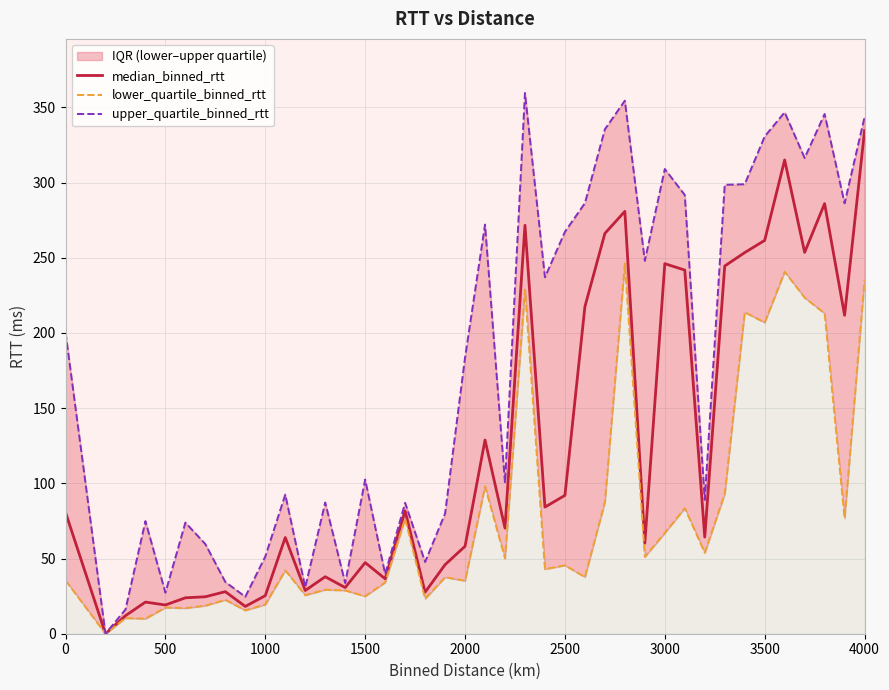

The value of median_binned_rtt at 1500 is 78.0. True or false?

False